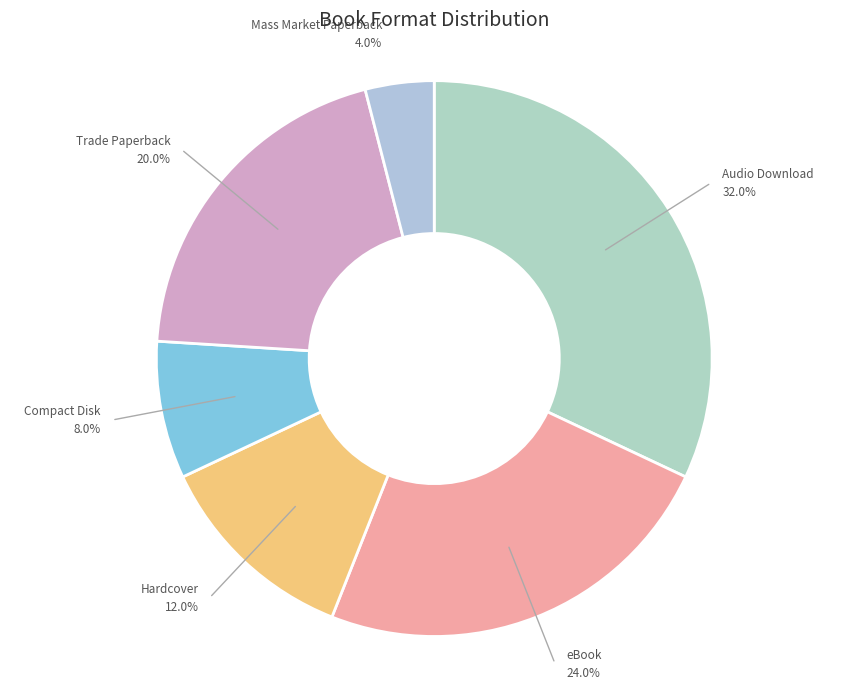

Count the number of slices in the pie.

6